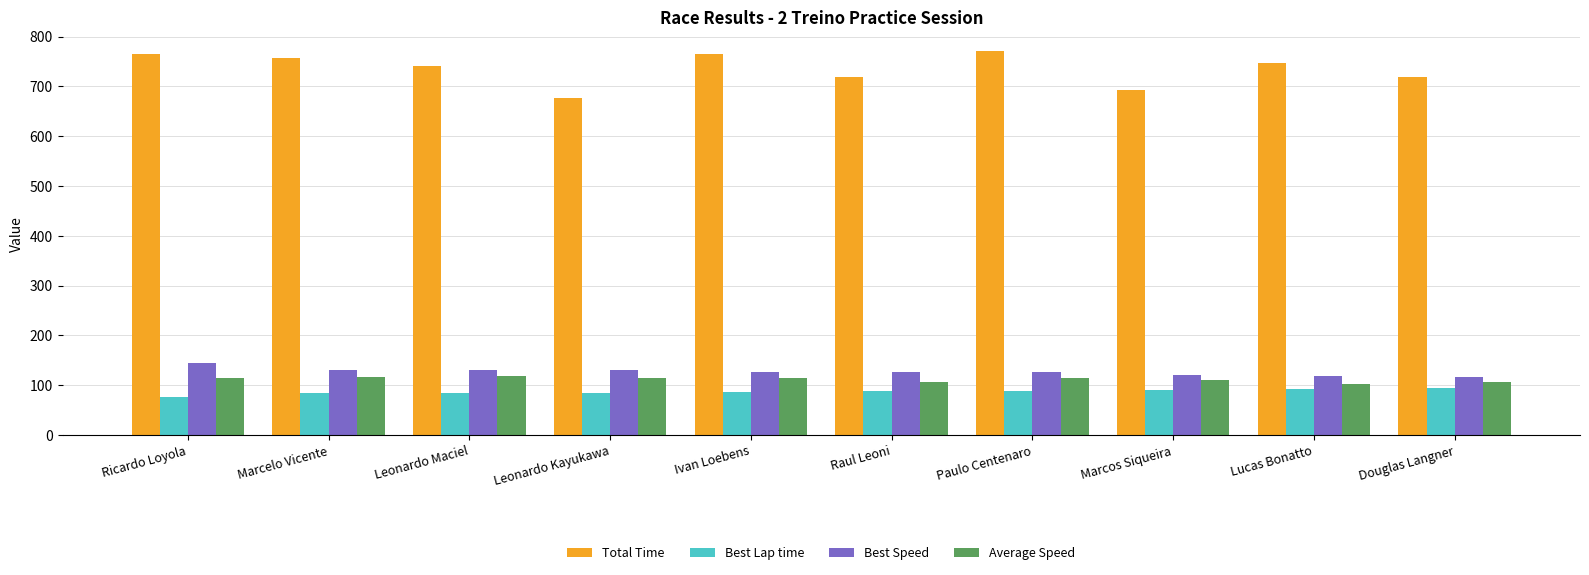

Count the number of data series in this chart.

4